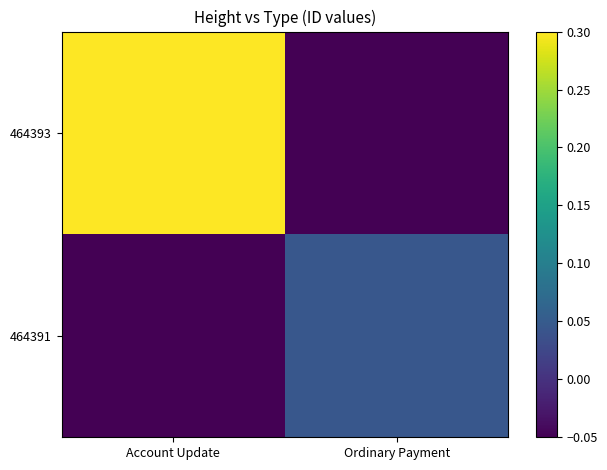

Which label corresponds to the largest value in the chart?

Account Update